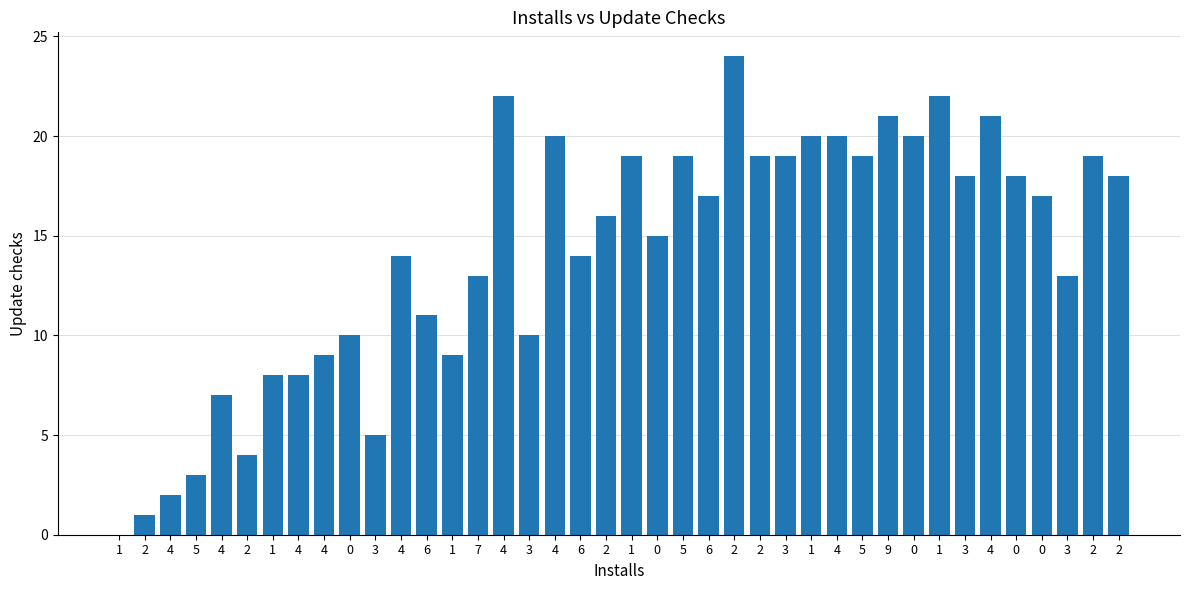

Rank the categories by value from highest to lowest.

2, 4, 1, 9, 4, 4, 1, 4, 0, 1, 5, 2, 3, 5, 2, 3, 0, 2, 6, 0, 2, 0, 4, 6, 7, 3, 6, 0, 3, 4, 1, 1, 4, 4, 3, 2, 5, 4, 2, 1